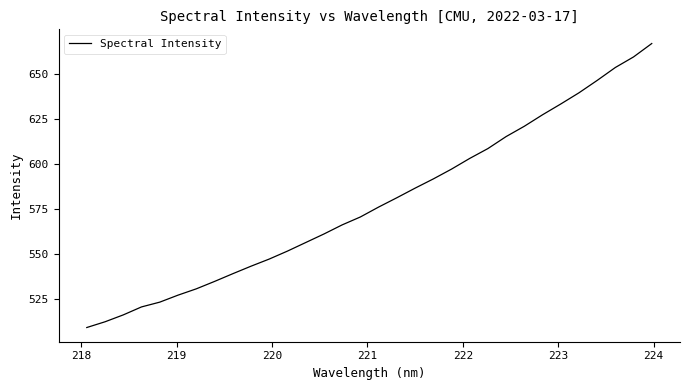

What is the greatest value displayed?

666.8